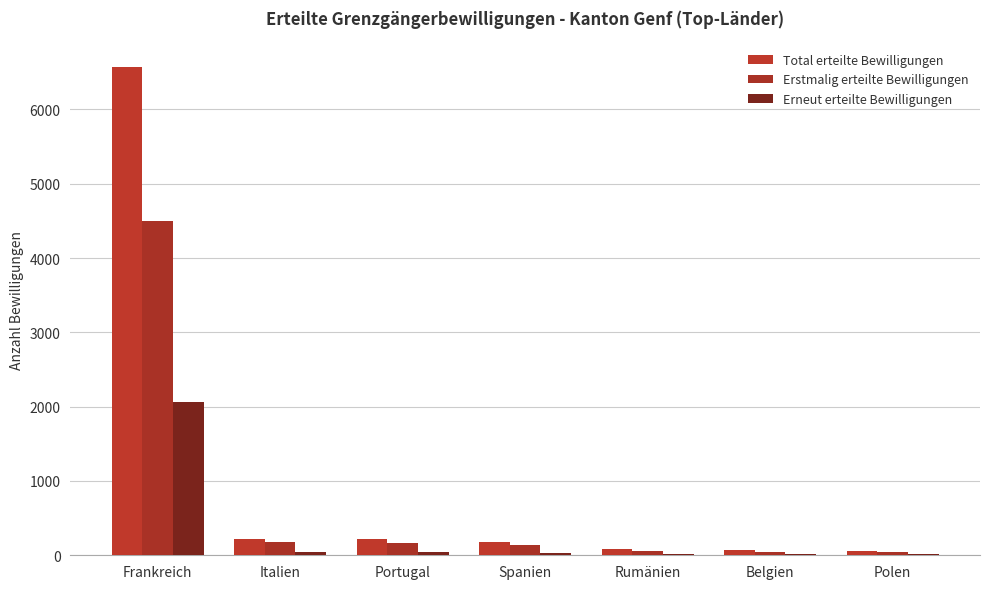

Are the bars grouped side by side (vs. stacked)?

Yes